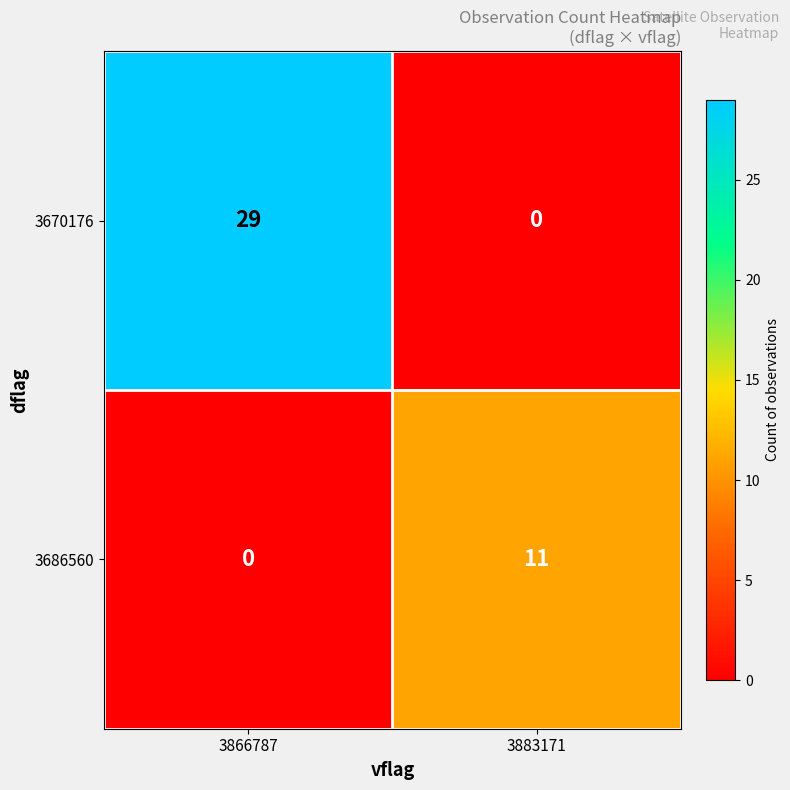

What is the total value across all series at 3866787?

29